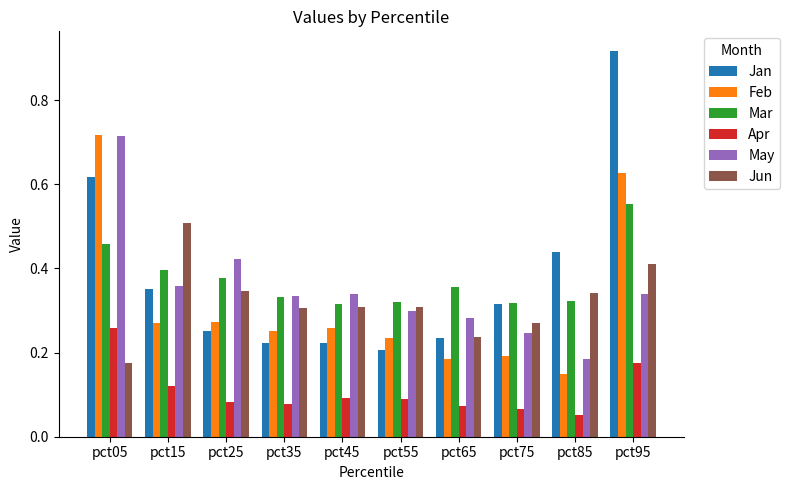

Count the Jan values in the range 0 to 1.

10